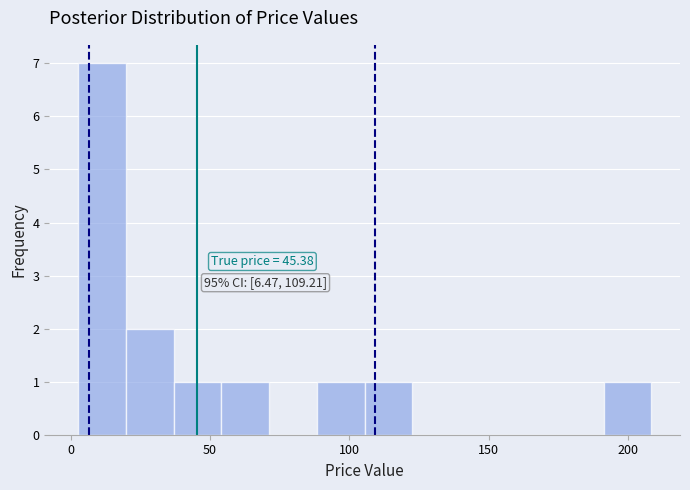

Read against the x-axis, roughly where is the centre of the tallest bar?

10